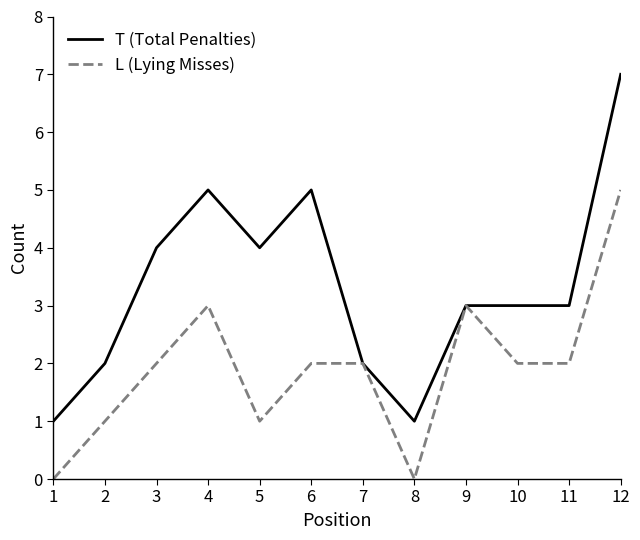

What is the difference between the maximum and minimum values in the L (Lying Misses) series?

5